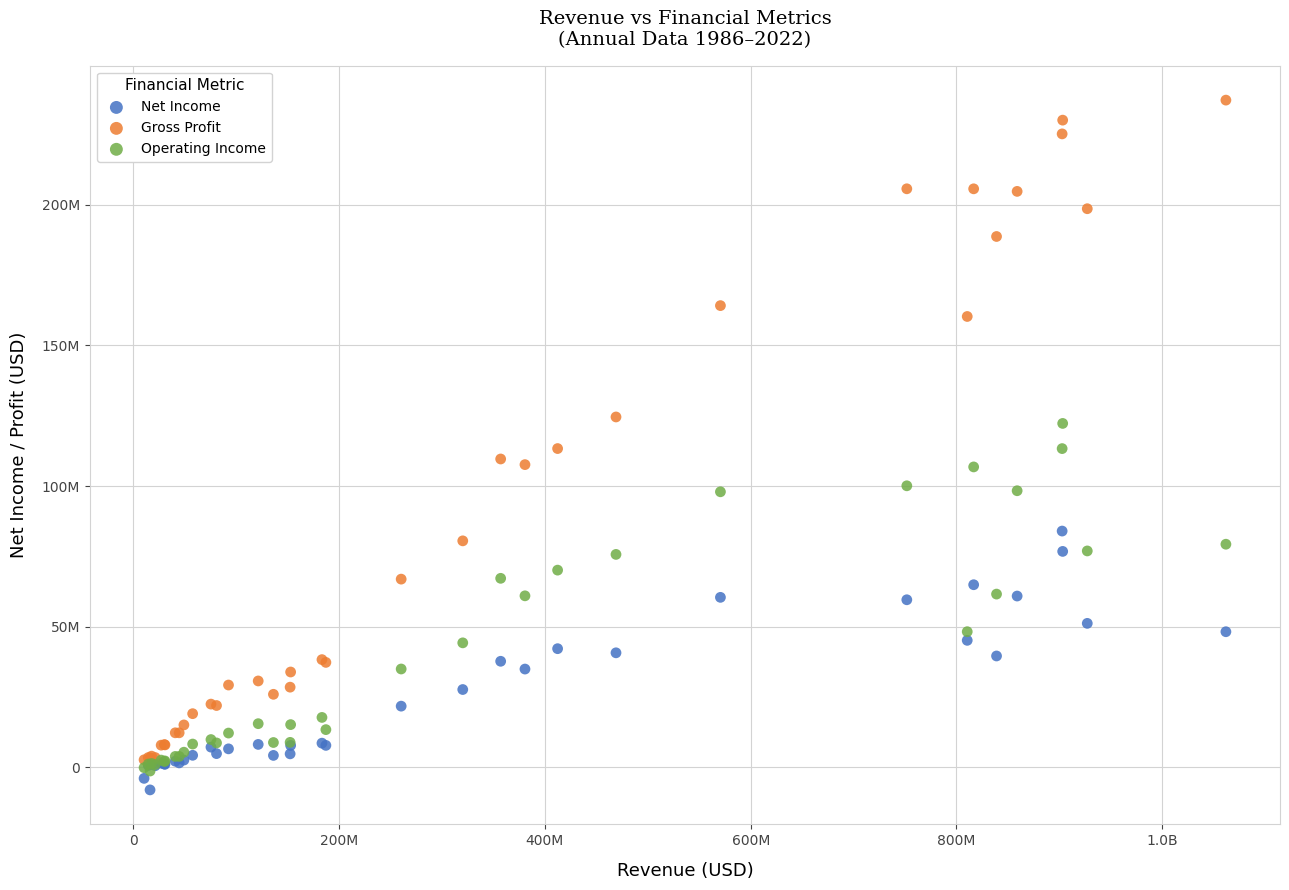

What are all the series names shown in the legend?

Net Income, Gross Profit, Operating Income